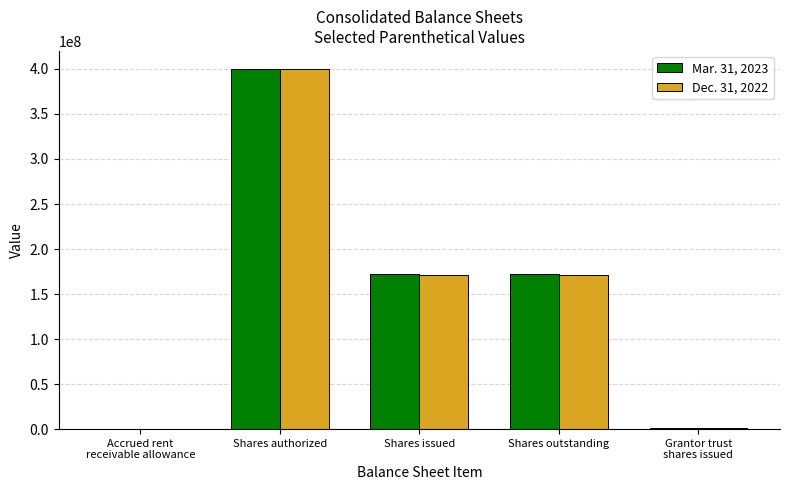

The value of Mar. 31, 2023 at Shares outstanding is 292968933. True or false?

False